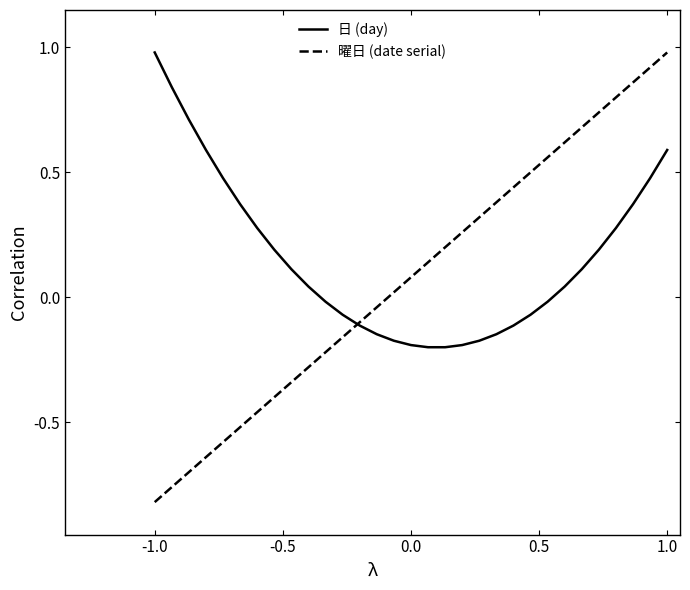

What is the sum of all 日 (day) values?

4.8